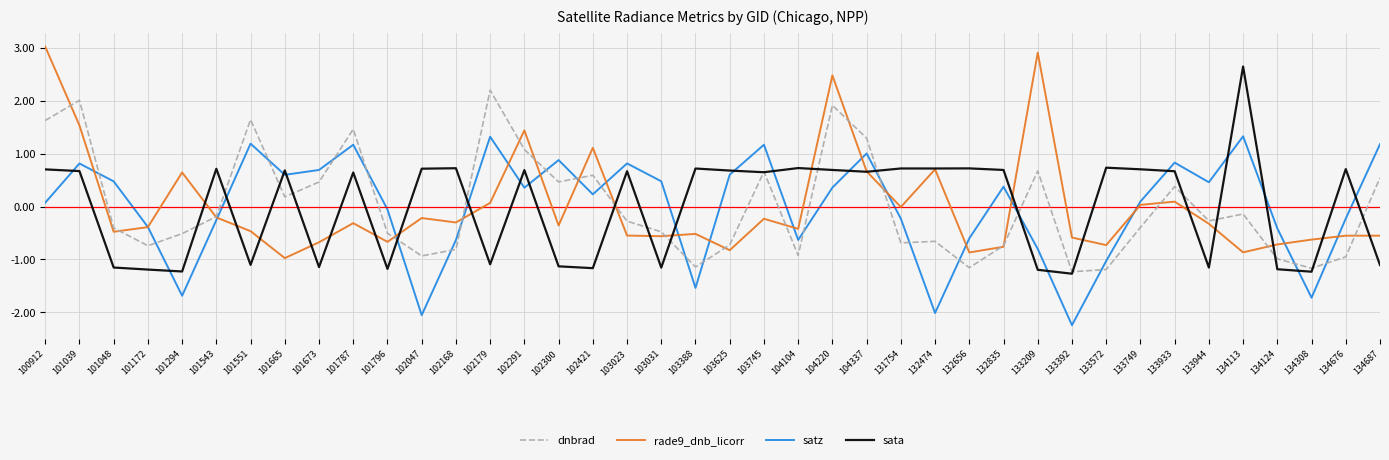

How many negative values does the sata series have?

16